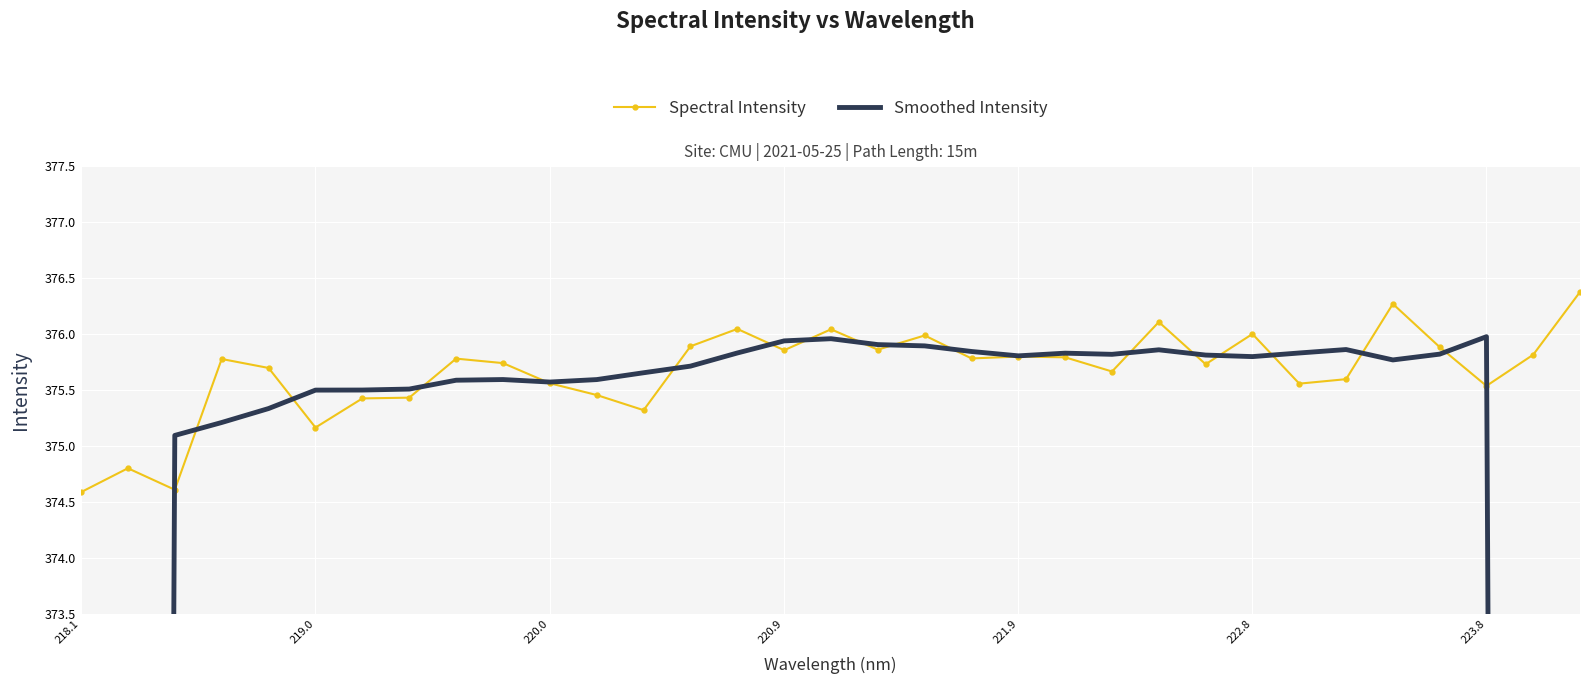

The value of Spectral Intensity at 223.8 is 375.5. True or false?

True